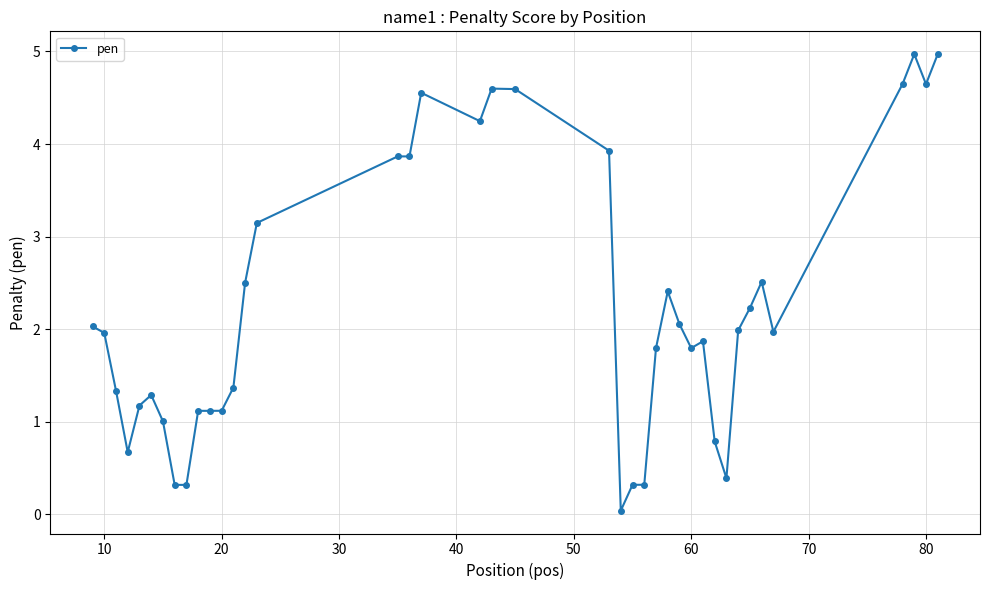

What is the maximum value shown in the chart?

5.0